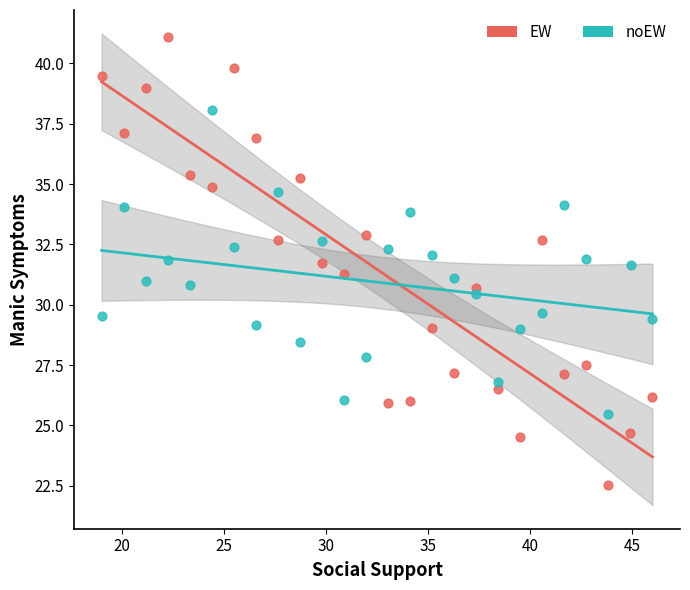

Which series has the largest Y range (max minus min)?

EW